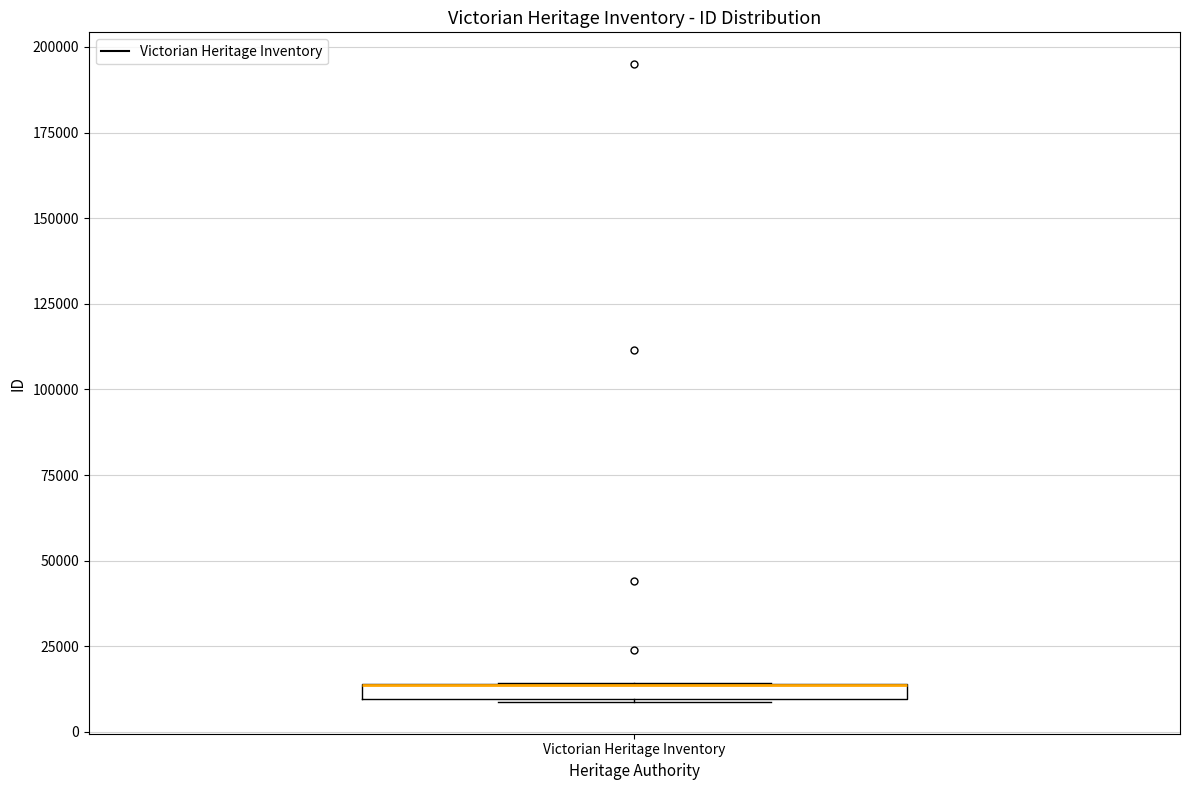

Where is the upper edge of the box for Victorian Heritage Inventory on the y-axis? The values are not printed on the chart, so give them approximately, as read against the axis.

15000